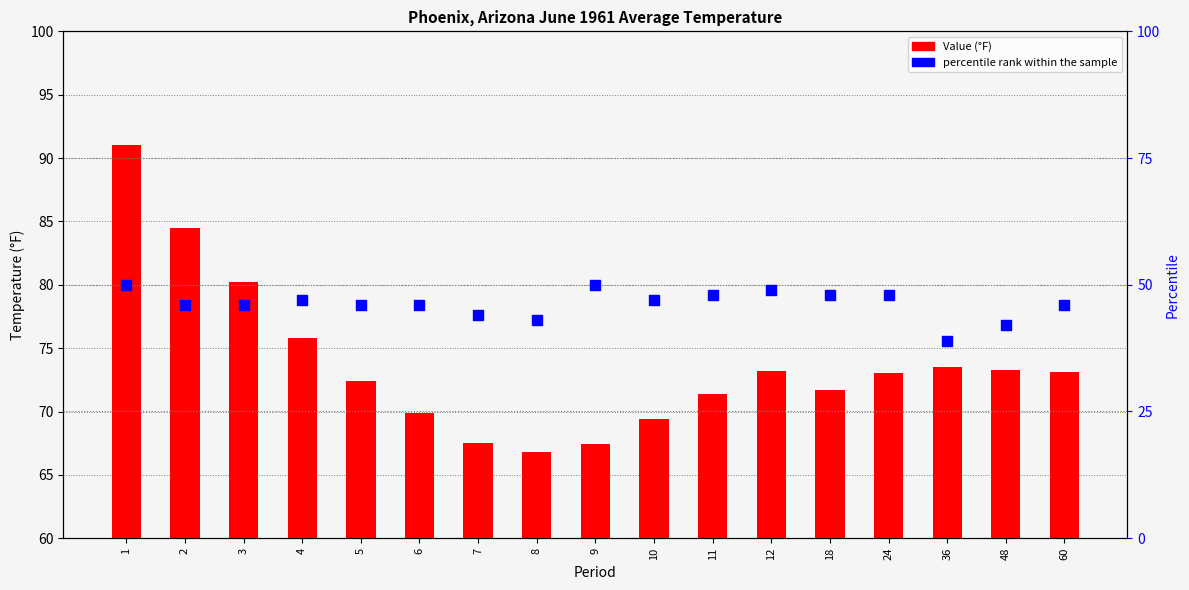

What are all the series names shown in the legend?

Value, percentile rank within the sample